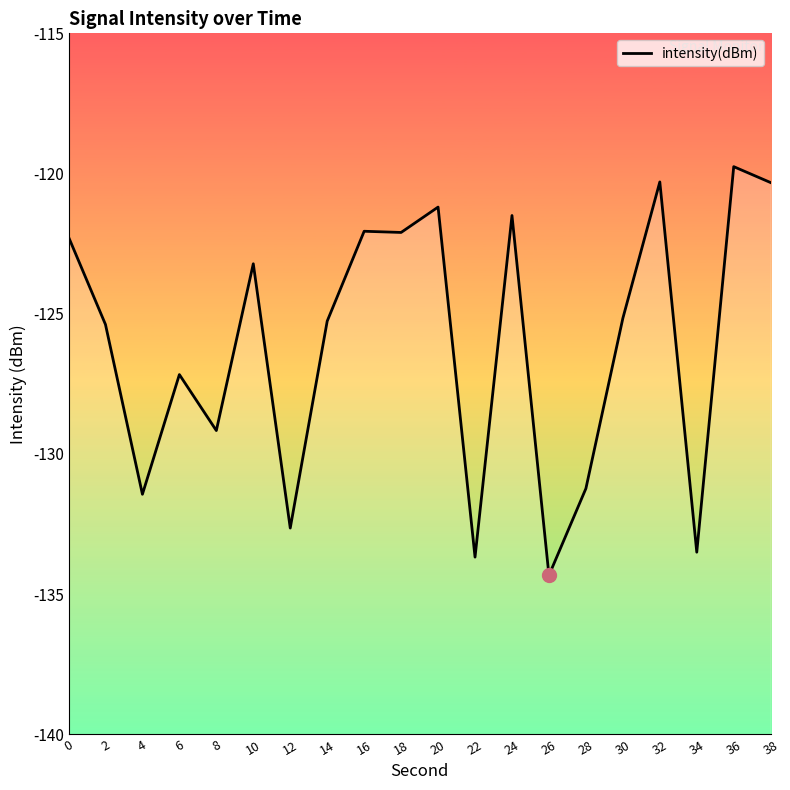

What is the smallest value displayed?

-134.3